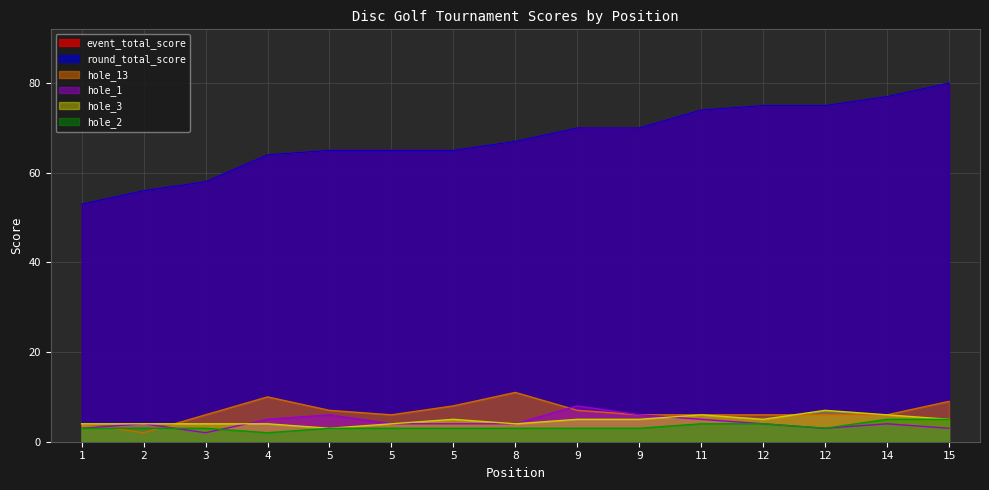

The value of hole_1 at 9 is 6. True or false?

True